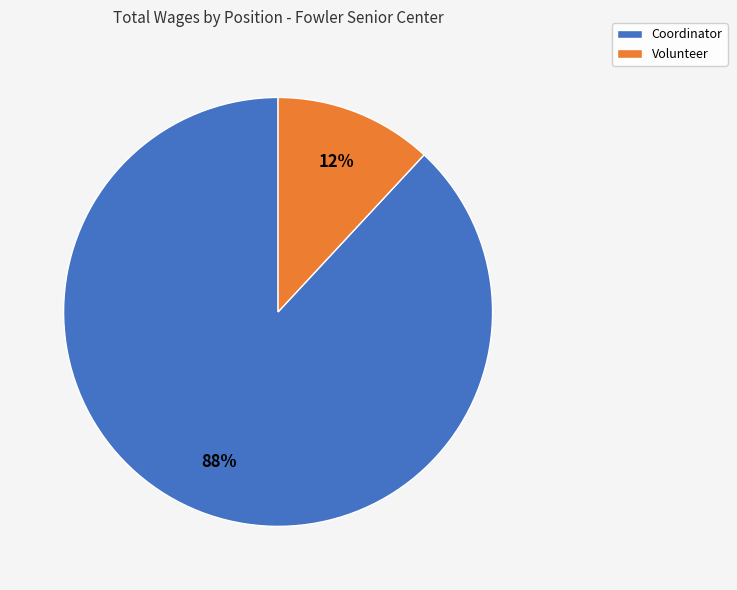

Combined, do Volunteer and Coordinator account for over 50%?

Yes